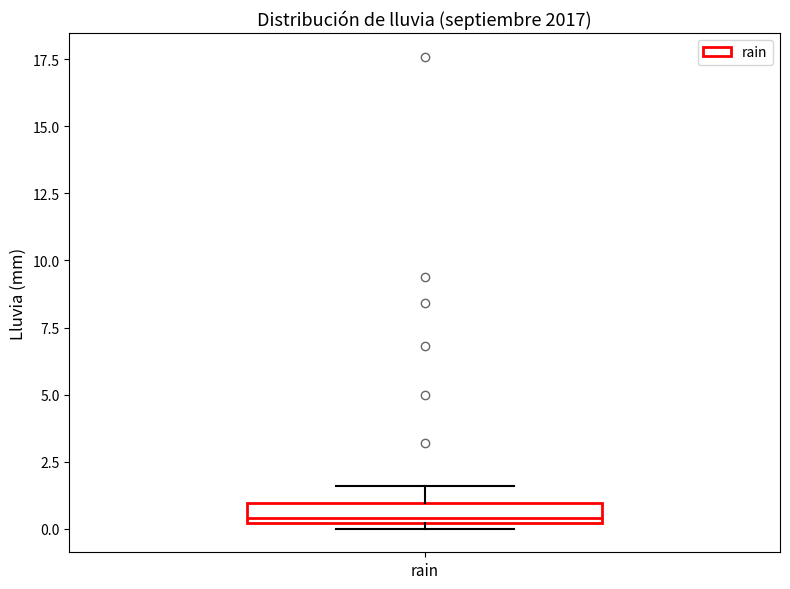

Transcribe this box plot: give where the median line is, the range the box spans, and where the two whiskers end, as read against the y-axis. The values are not printed on the chart, so give them approximately, as read against the axis.

median 0.5, box 0.0 to 1.0, whiskers 0.0 (just below the box's lower edge) to 1.5